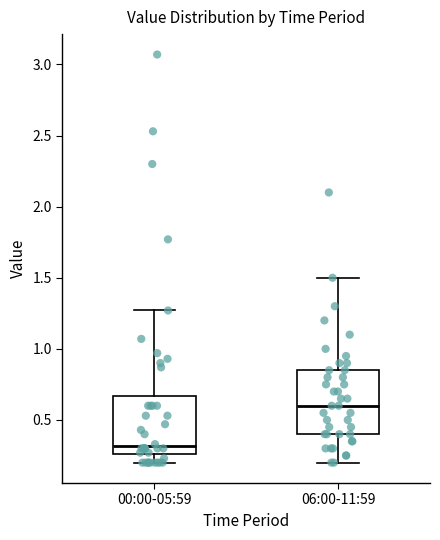

Where does the lower whisker of the box for 06:00-11:59 end on the y-axis? The values are not printed on the chart, so give them approximately, as read against the axis.

0.20